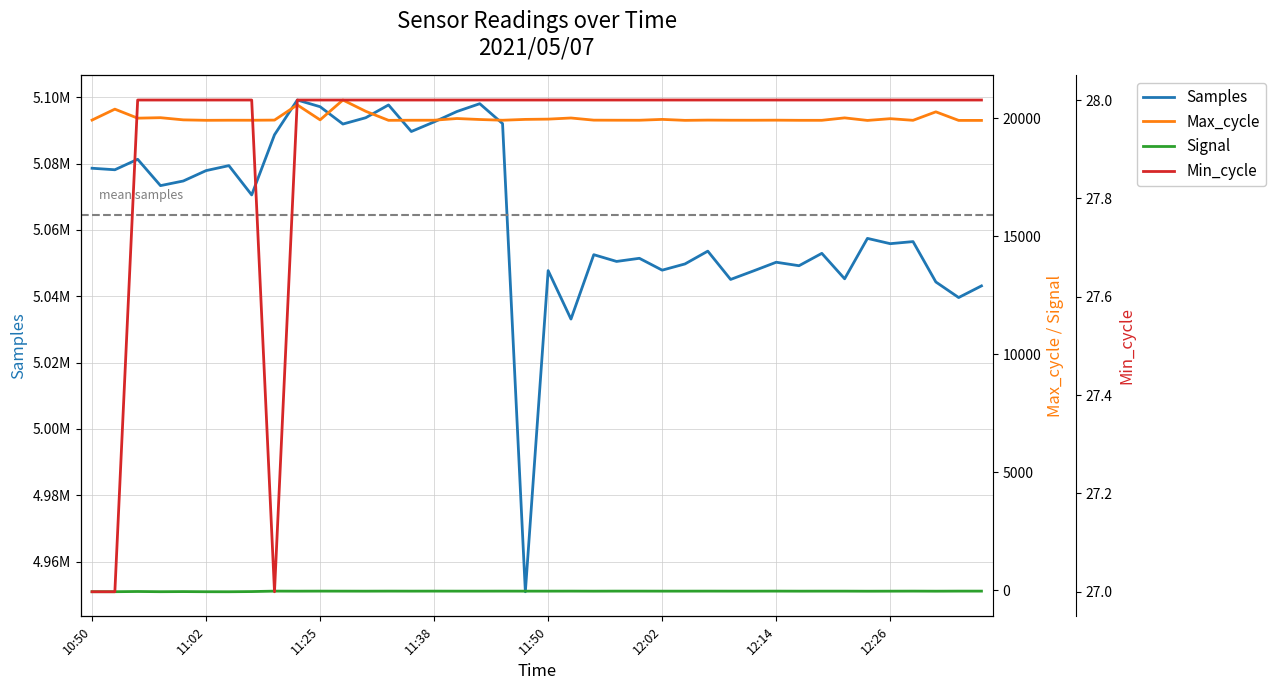

Which series has the largest range (max minus min)?

Samples